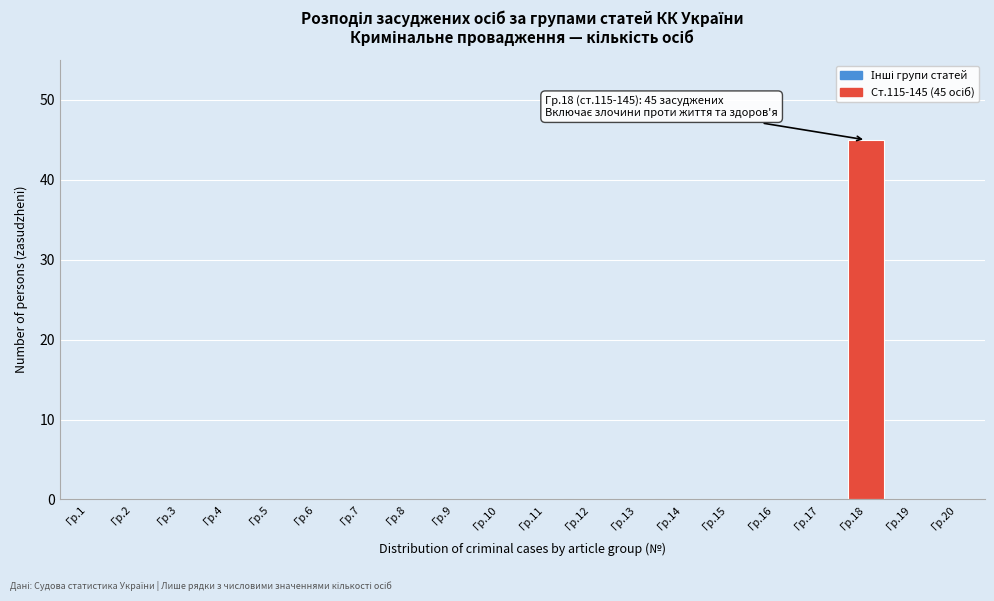

Reading right to left, transcribe all the data shown in this chart.

Гр.20=0	Гр.19=0	Гр.18=45	Гр.17=0	Гр.16=0	Гр.15=0	Гр.14=0	Гр.13=0	Гр.12=0	Гр.11=0	Гр.10=0	Гр.9=0	Гр.8=0	Гр.7=0	Гр.6=0	Гр.5=0	Гр.4=0	Гр.3=0	Гр.2=0	Гр.1=0